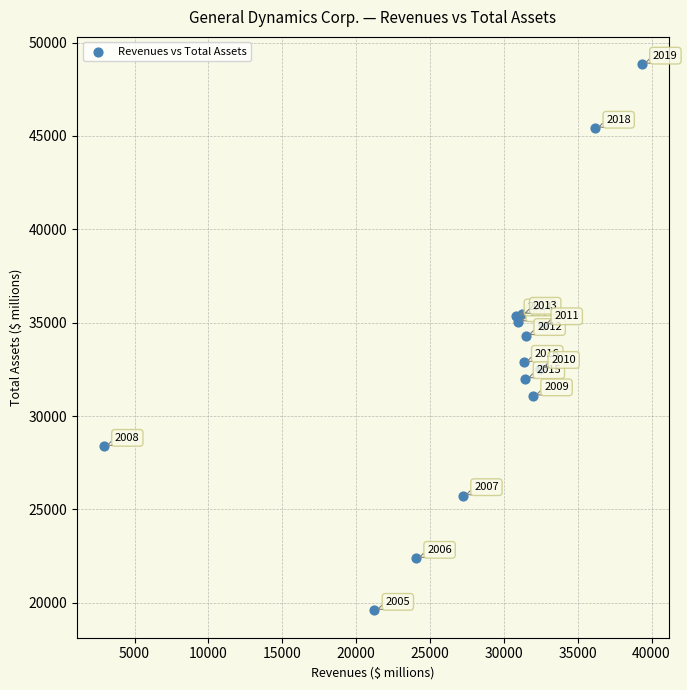

What Y value in the scatter plot is closest to 34216?

34309